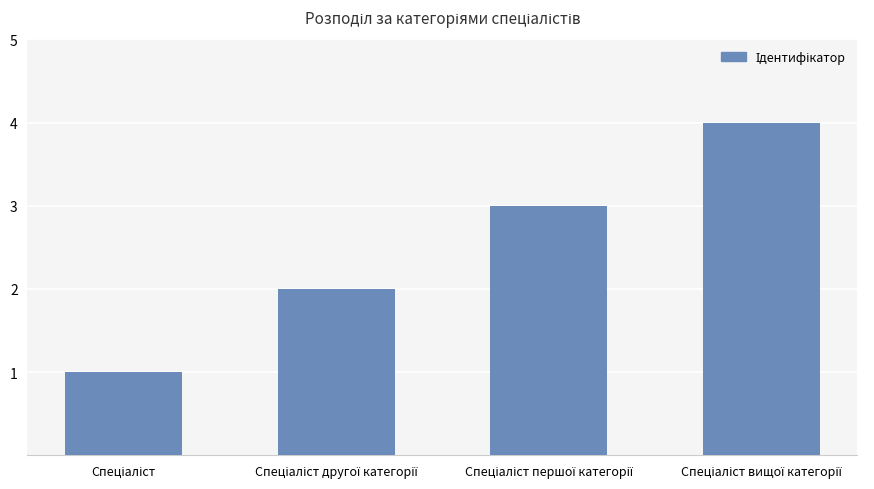

How many data points are less than 3?

2